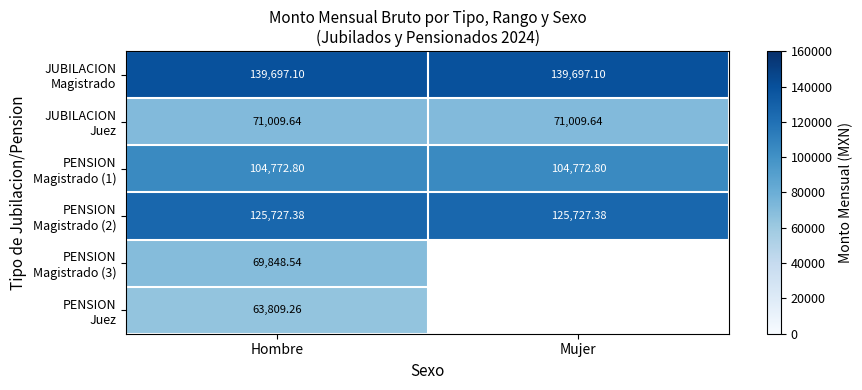

Which category has the lowest value in the PENSION Juez series?

Hombre